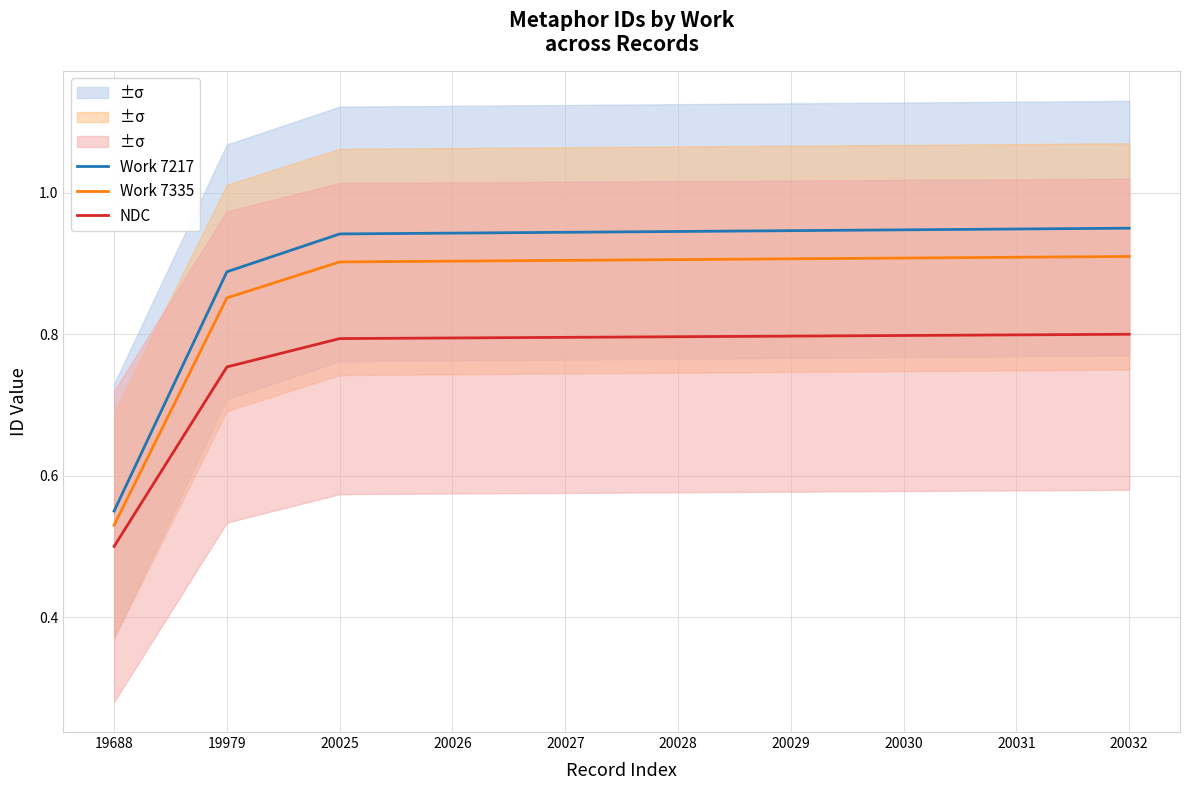

Rank the series by their maximum value, from lowest to highest.

NDC, Work 7335, Work 7217